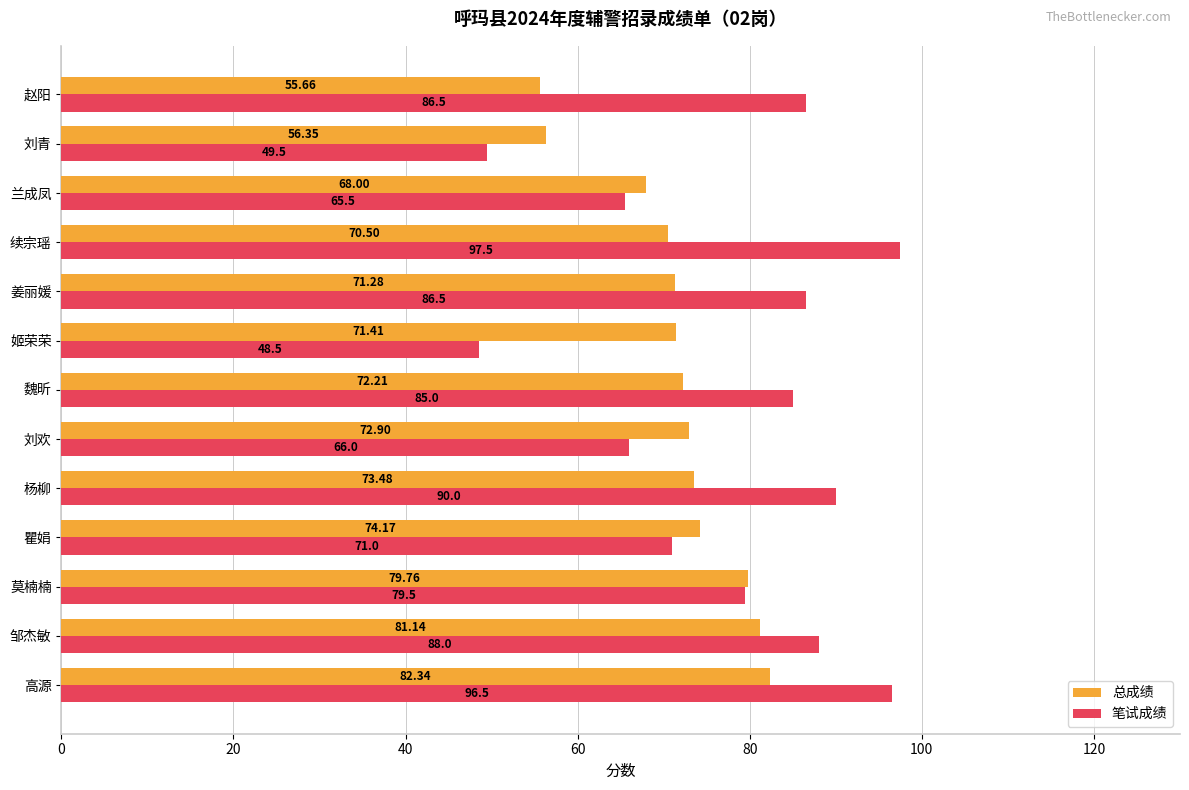

What is the difference between the maximum and second lowest values in the 总成绩 series?

26.0